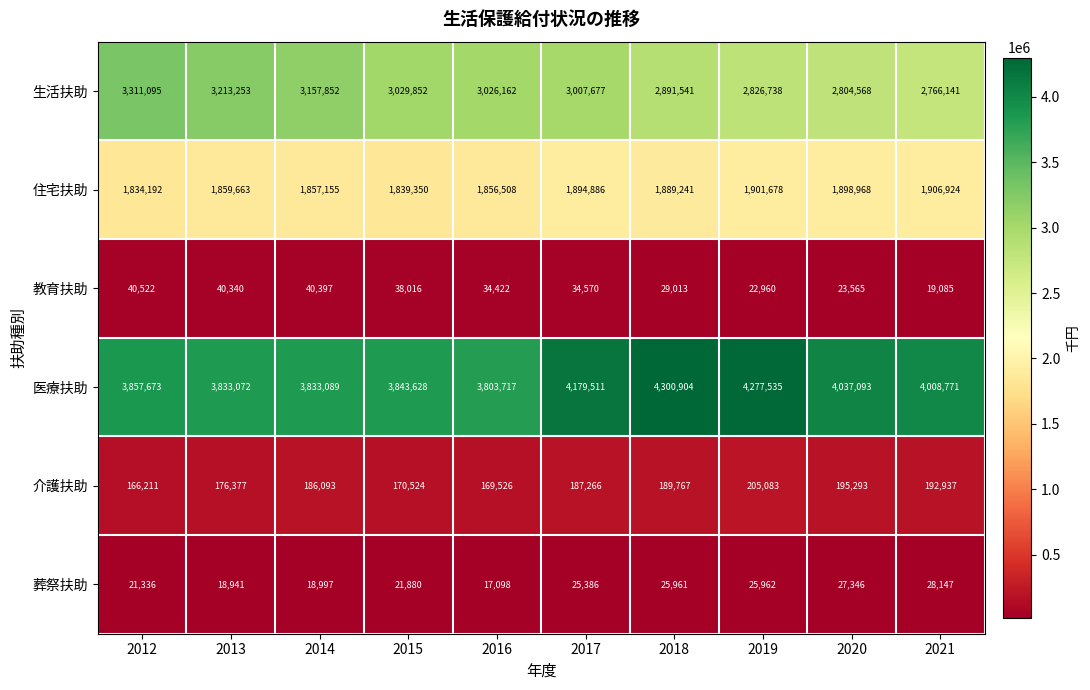

Which series changed the most between 2014 and 2016?

生活扶助